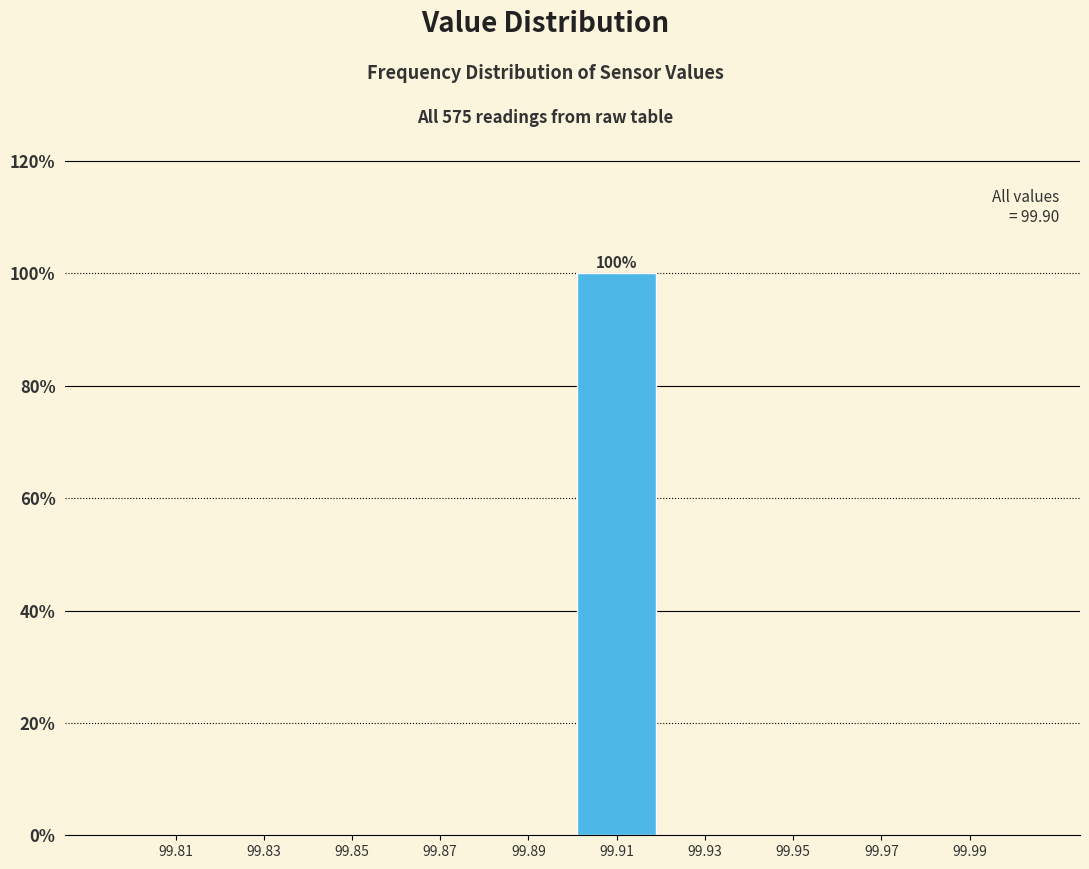

Which range on the x-axis has the tallest bar?

99.90 to 99.92